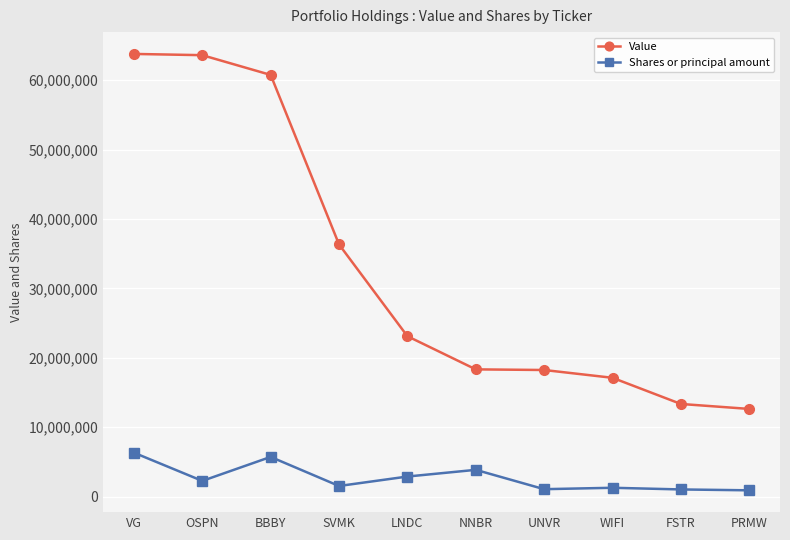

The Shares or principal amount series shows 2904340 at LNDC. True or false?

True